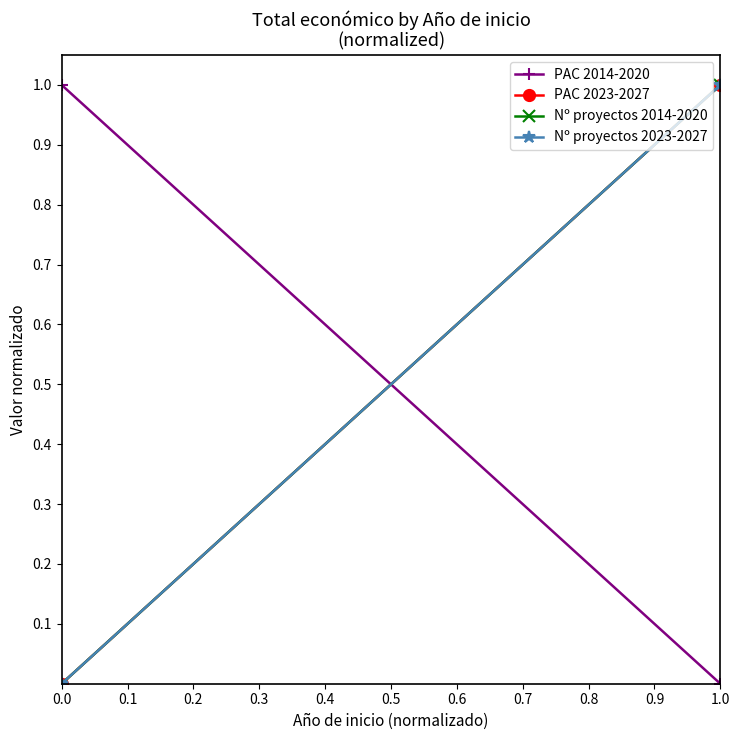

What is the difference between the PAC 2023-2027 values at 1.0 and 0.0?

1